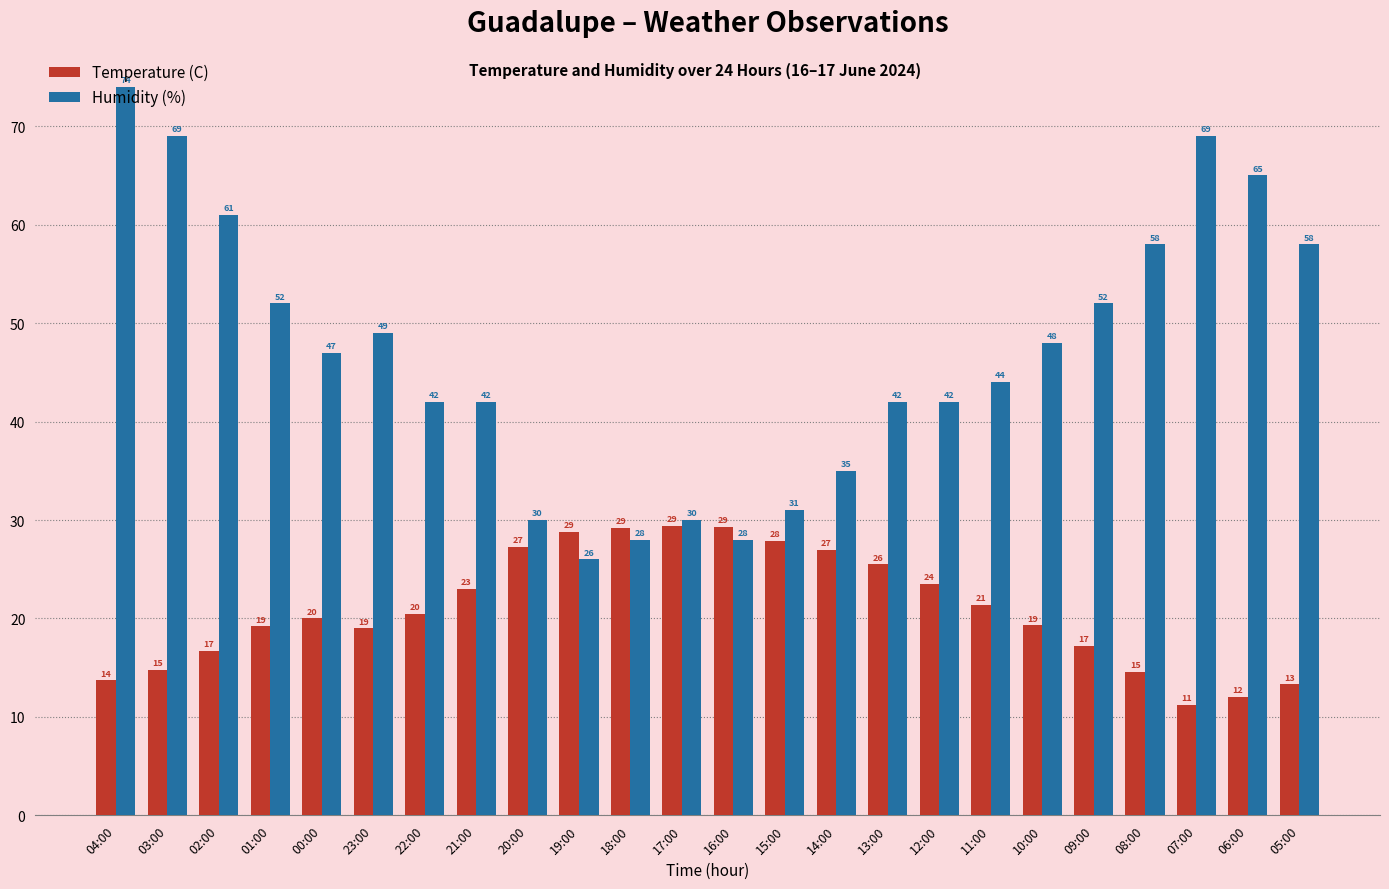

Which category has the lowest value in the Humidity (%) series?

19:00